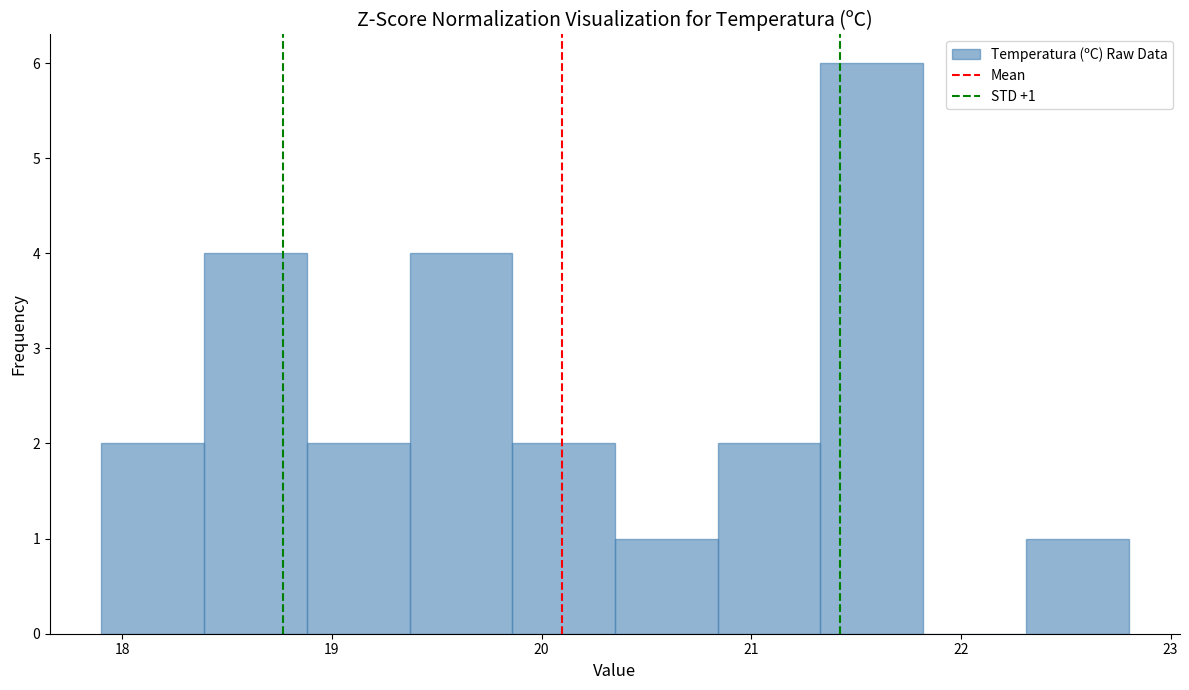

Which range on the x-axis has the tallest bar?

21.33 to 21.82